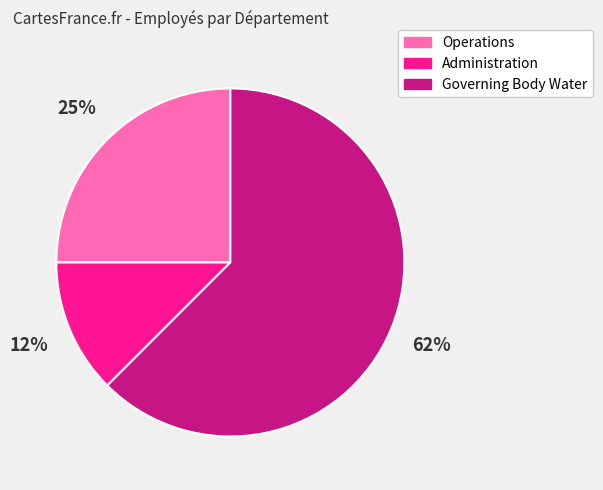

Is the sum of Administration and Operations greater than half?

No